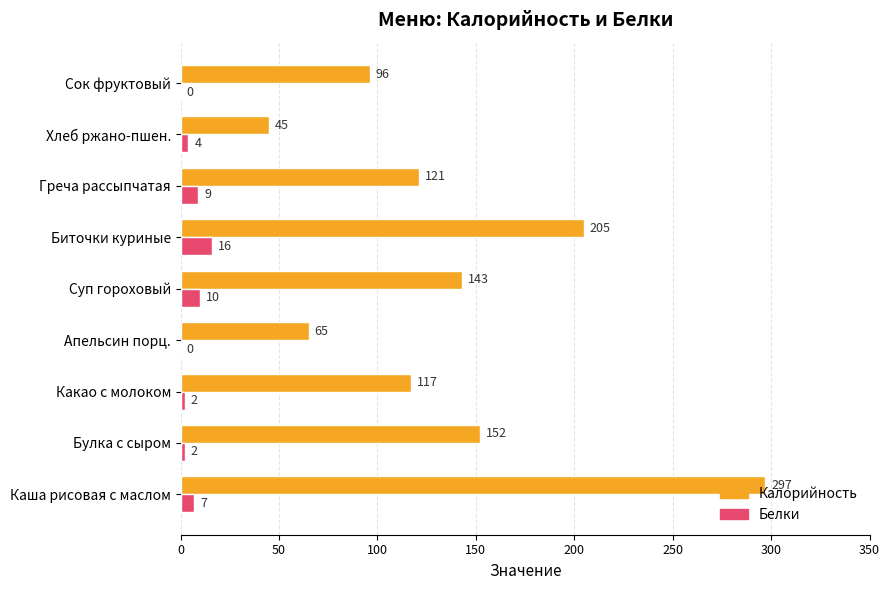

At which label does Калорийность reach its peak?

Каша рисовая с маслом